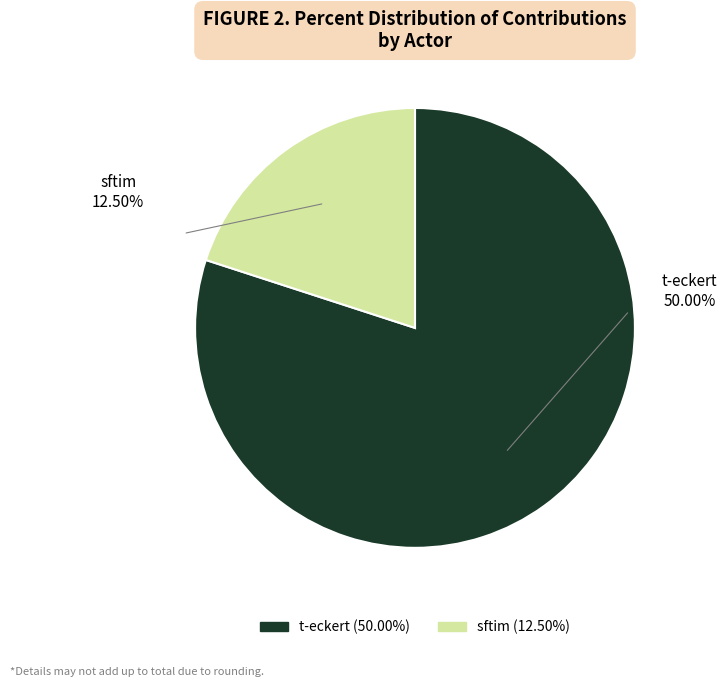

The sftim slice represents 20% of the pie. True or false?

True